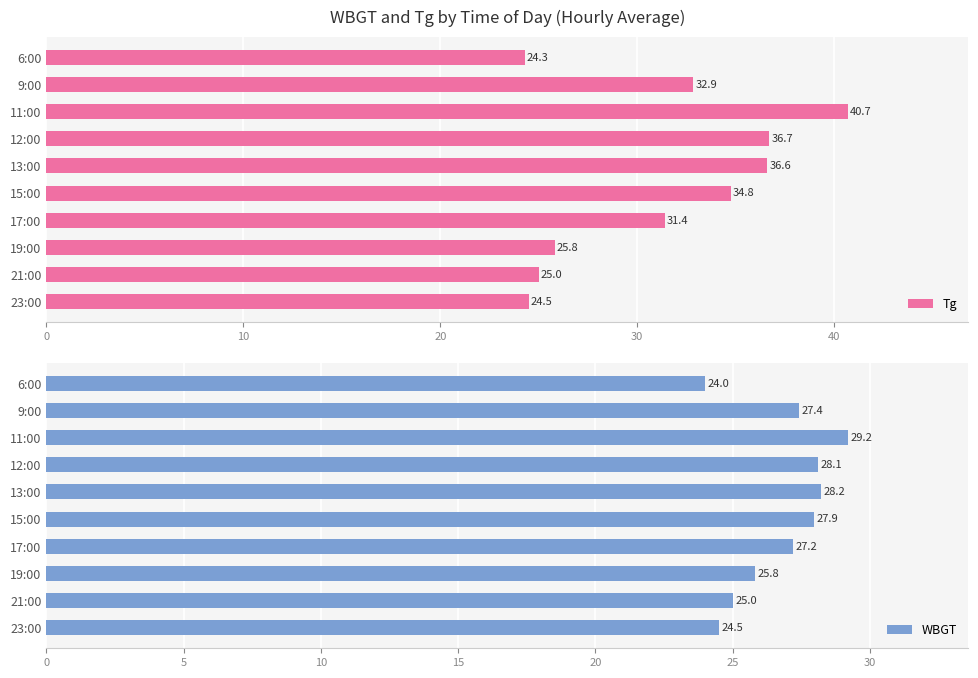

True or false: Tg has a value of 21.3 at 12:00.

False